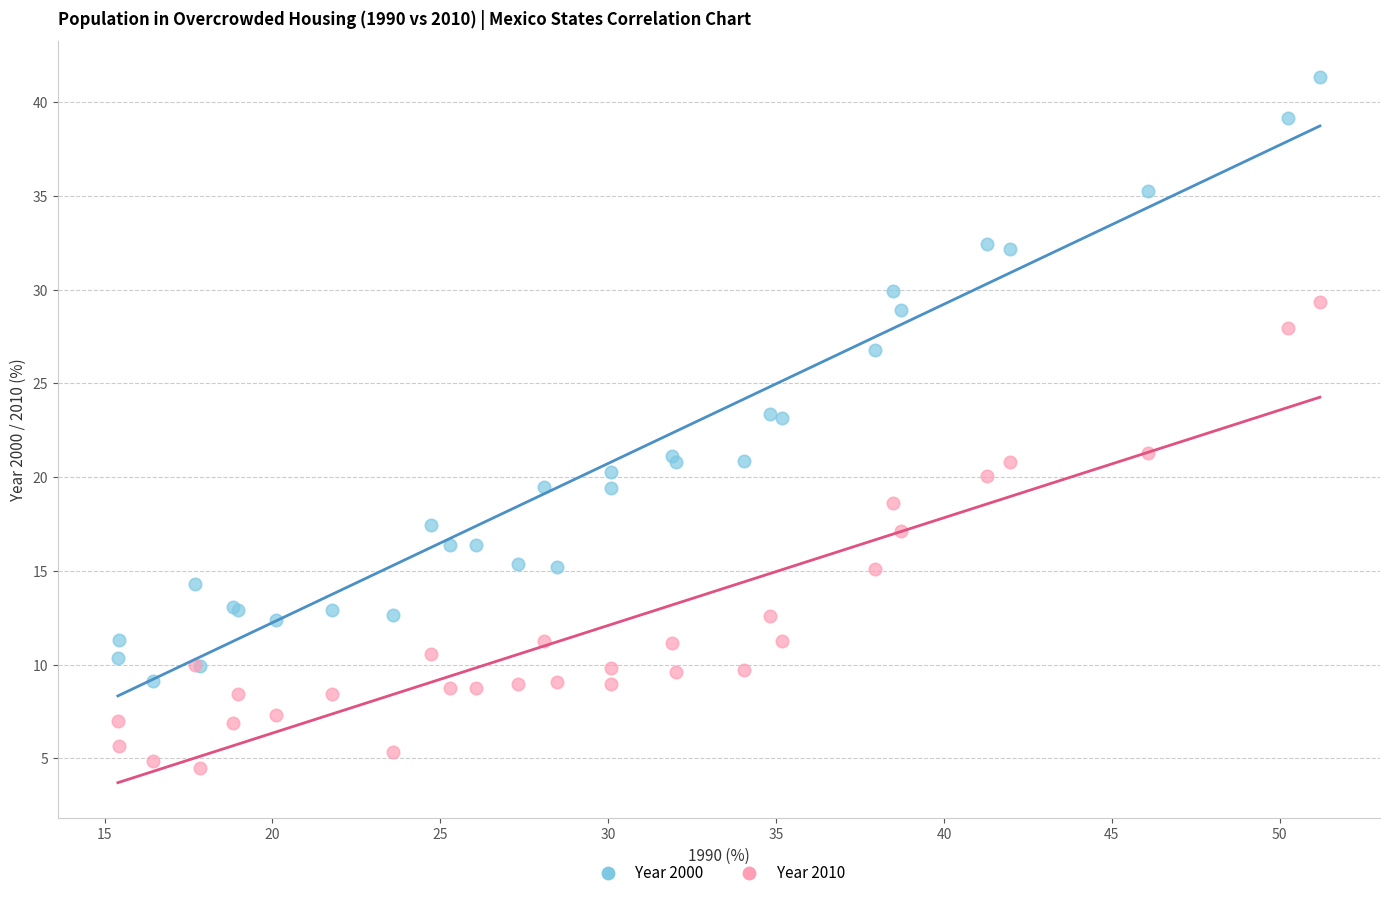

Which series reaches the minimum Y coordinate?

Year 2010